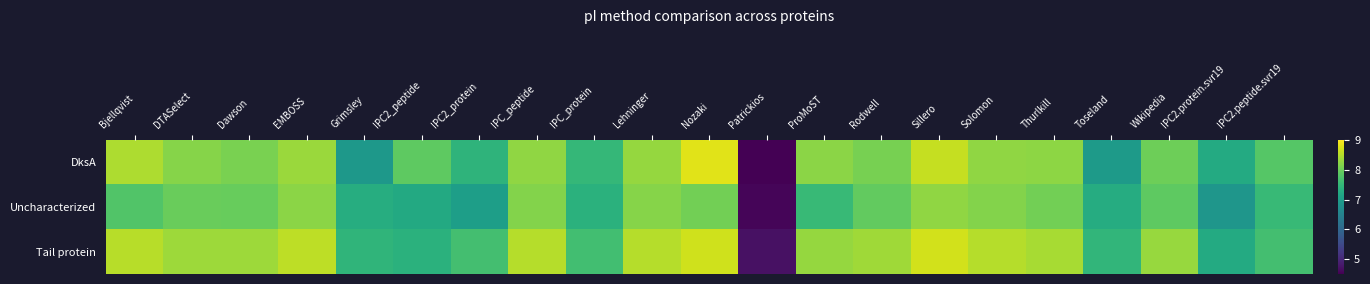

At which category does the chart reach its peak across all series?

Nozaki